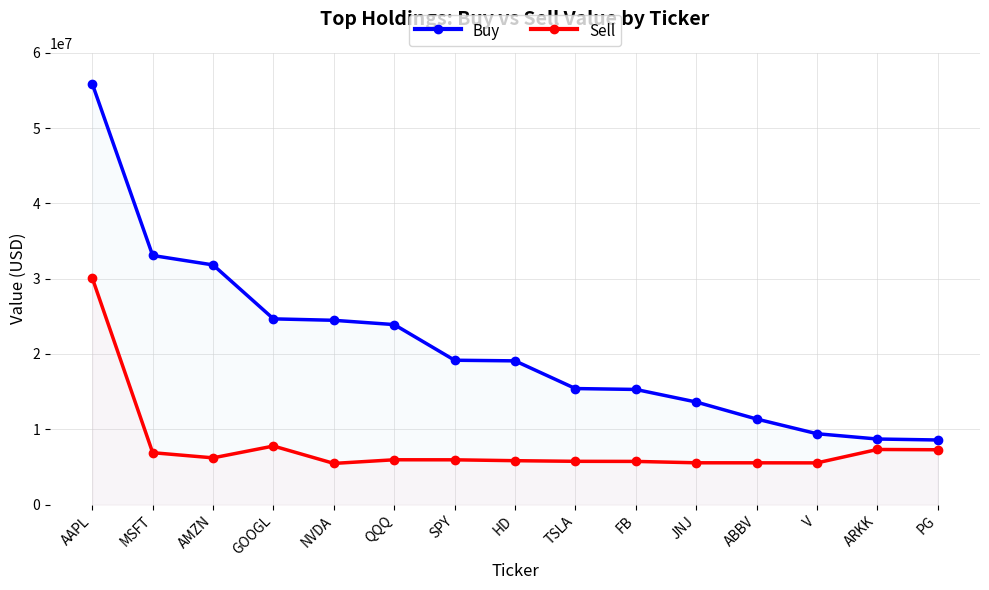

Does the chart have visible grid lines?

Yes